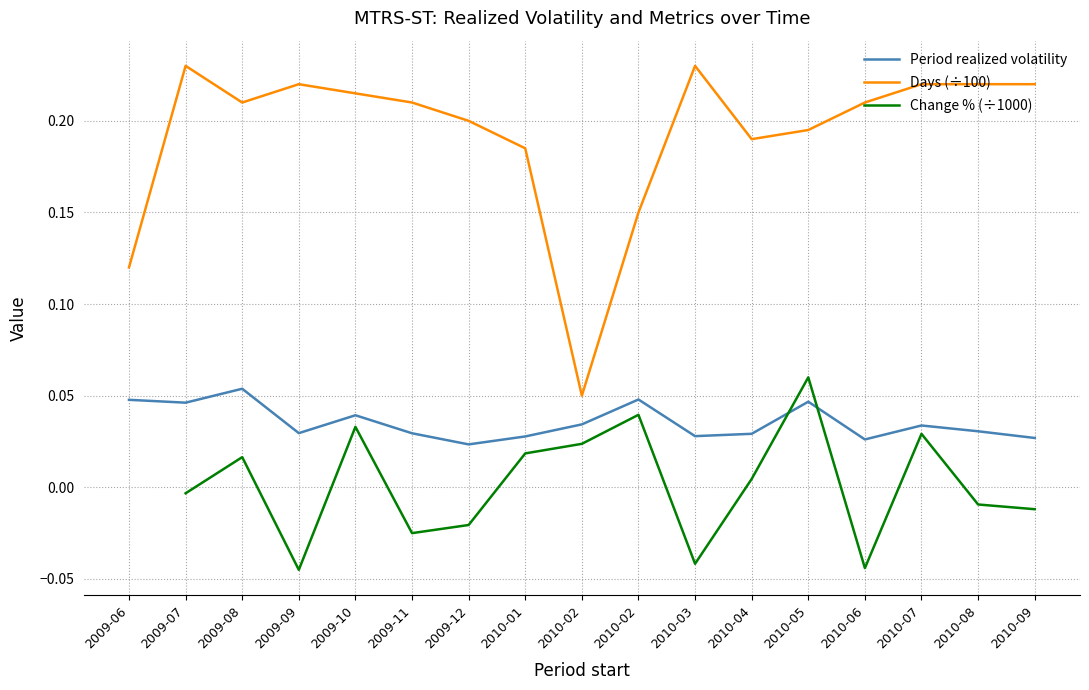

The value of Change % (÷1000) at 2009-12 is -0.0. True or false?

False